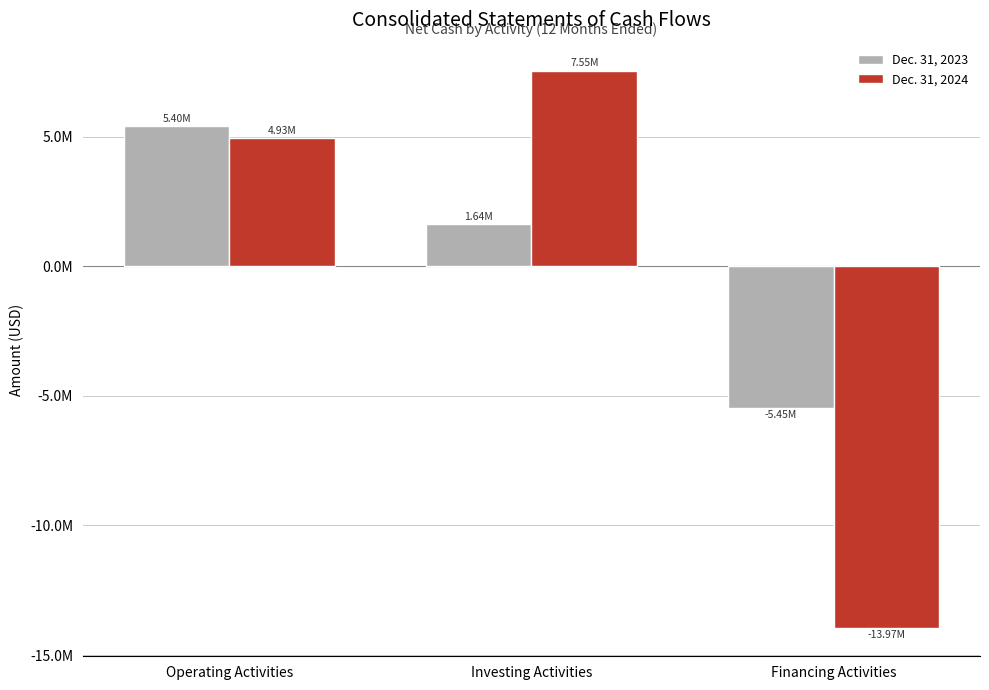

Which series changed the most between Investing Activities and Financing Activities?

Dec. 31, 2024